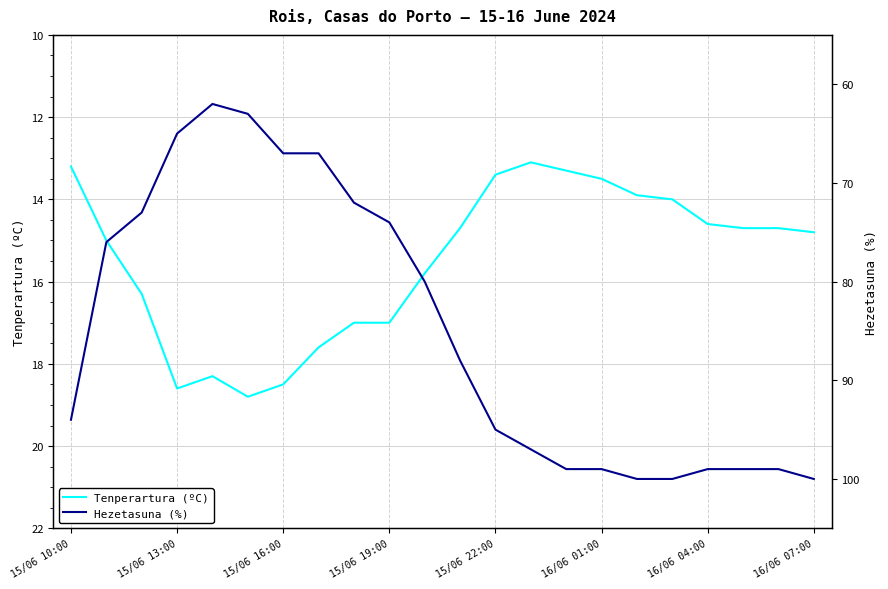

Is it true that Tenperartura (ºC) equals 13.3 at 14?

True